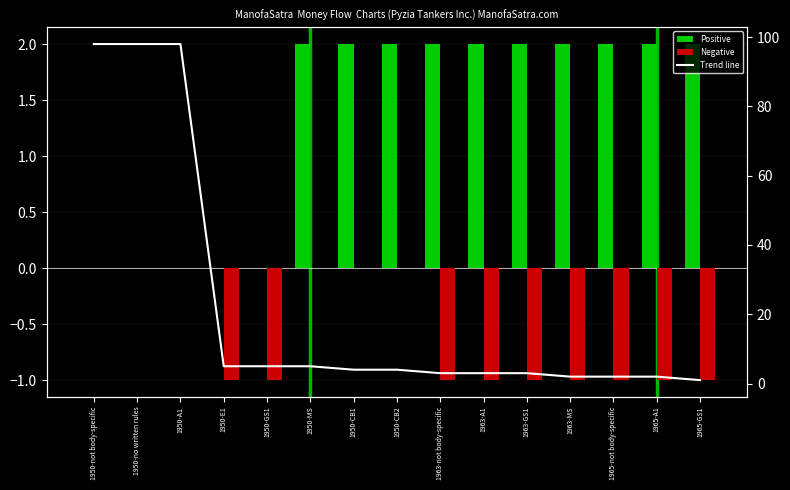

Is it true that Trend line equals 4 at 1963-not body-specific?

False